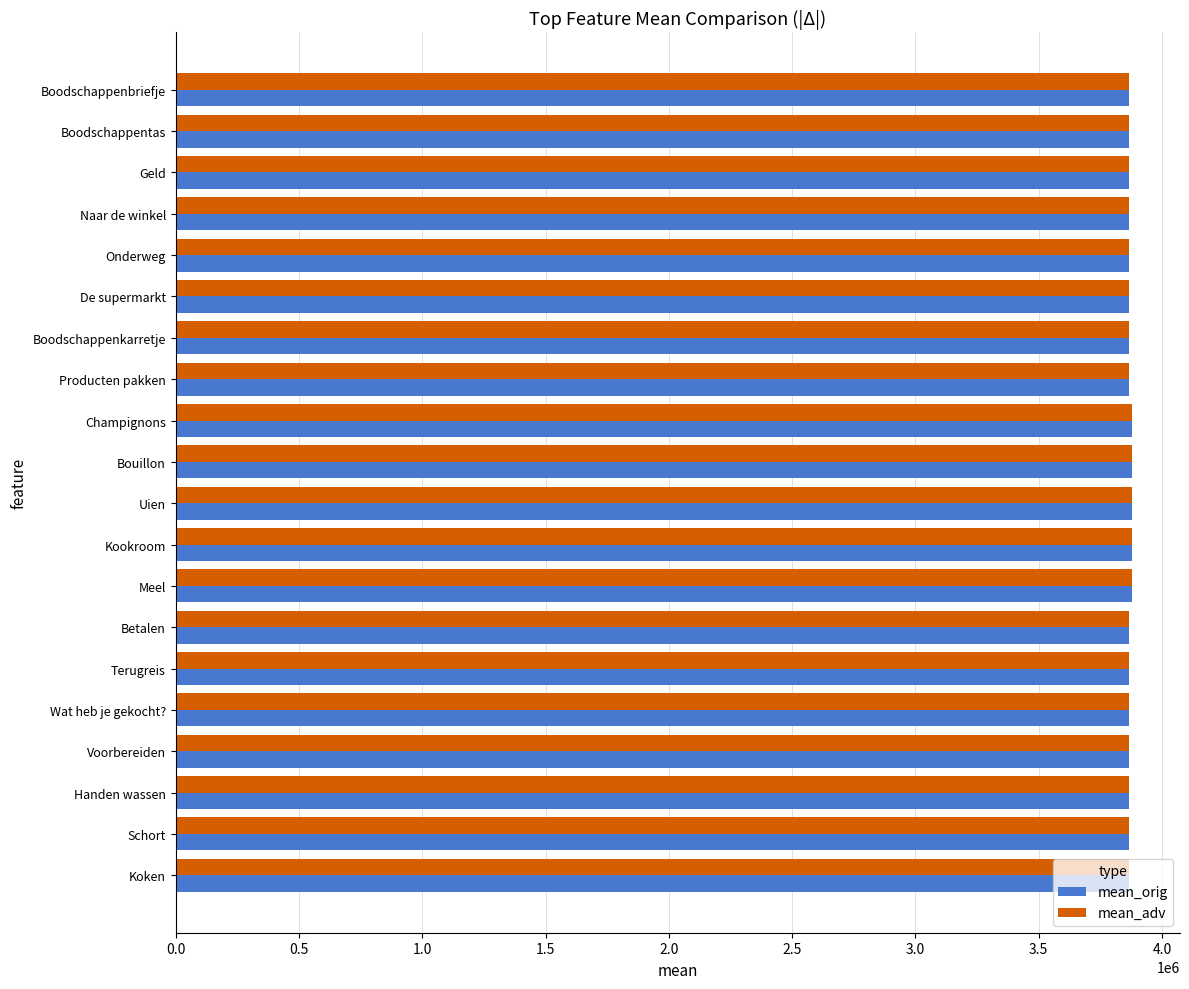

The mean_adv series shows 3864459 at Producten pakken. True or false?

True